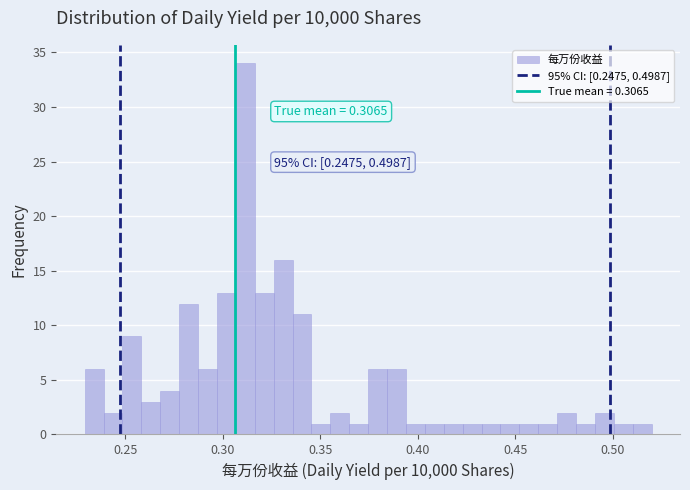

Around what value on the x-axis is the tallest bar? Give the approximate position of its centre, as read against the axis.

0.310